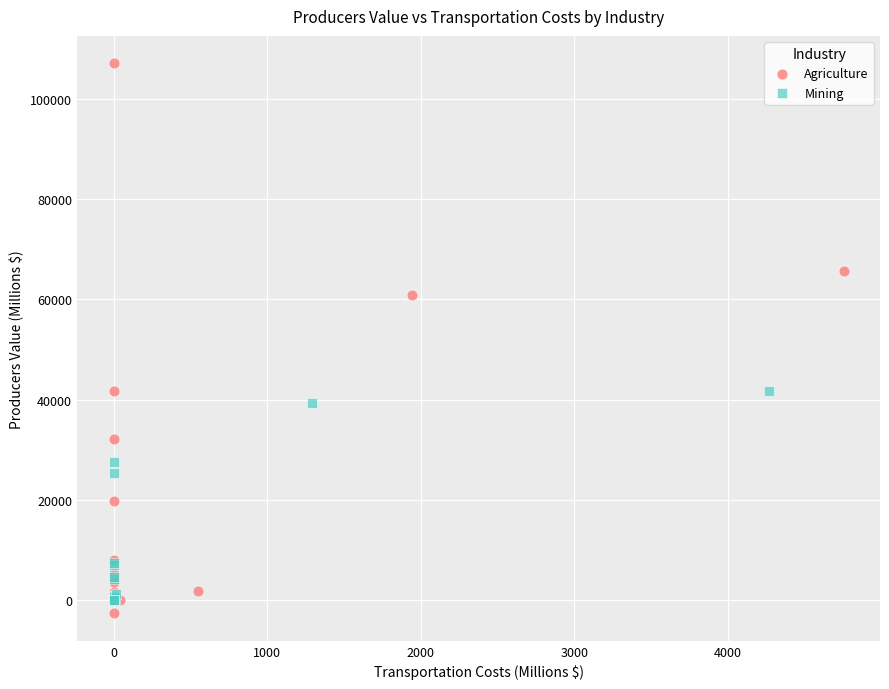

Which series reaches the maximum Y coordinate?

Agriculture